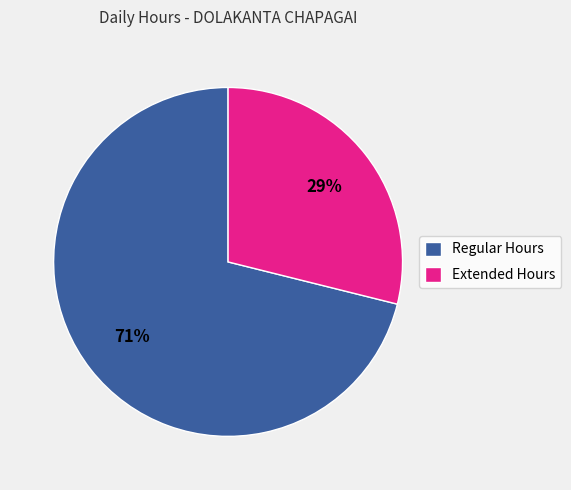

The Regular Hours slice represents 86% of the pie. True or false?

False